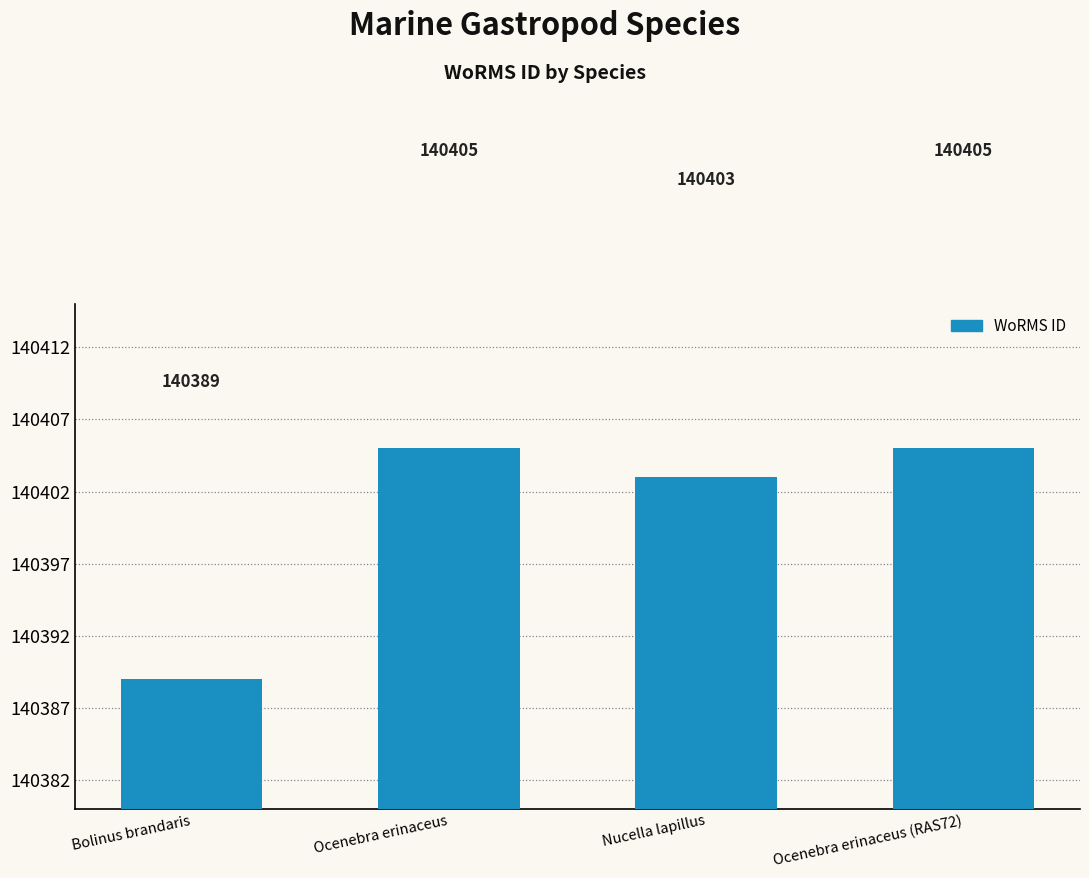

What is the value of the 4th bar from the left?

140405